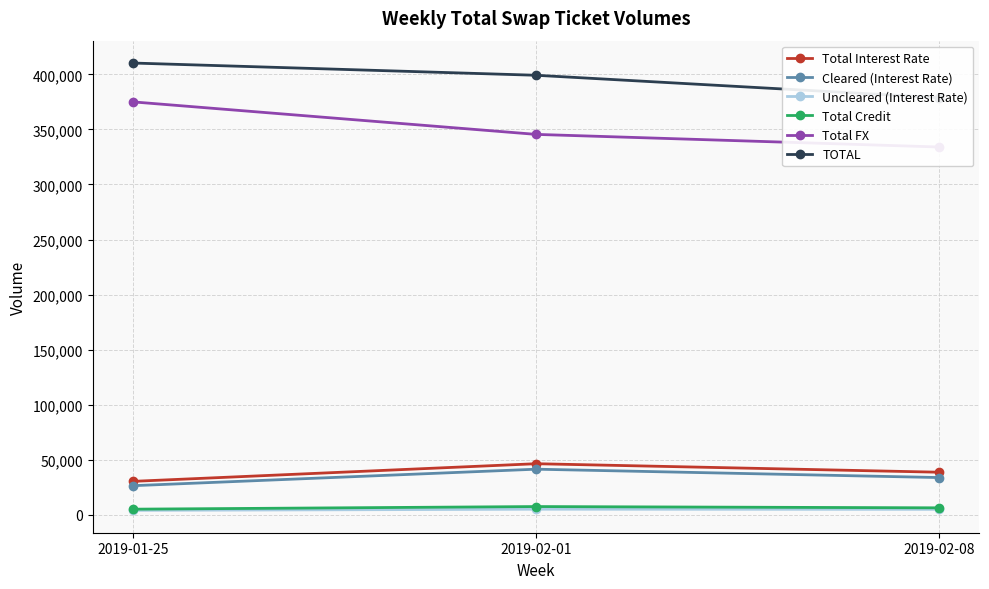

How many values in the Total Interest Rate series exceed 38586?

1